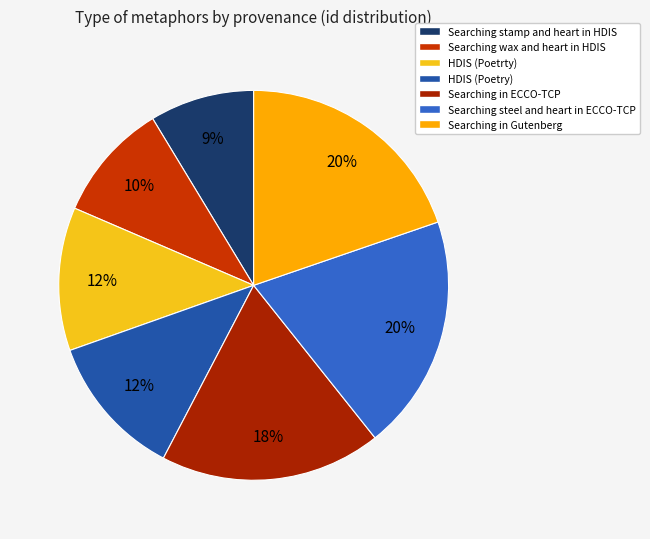

Is the sum of HDIS (Poetry) and Searching steel and heart in ECCO-TCP greater than half?

No